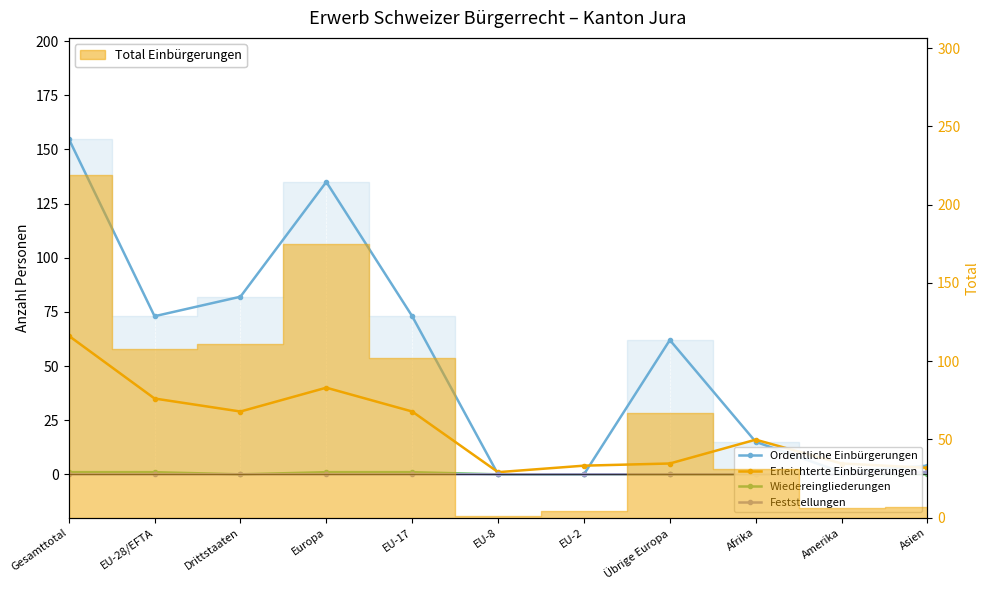

True or false: Erleichterte Einbürgerungen and Wiedereingliederungen intersect in this chart.

False